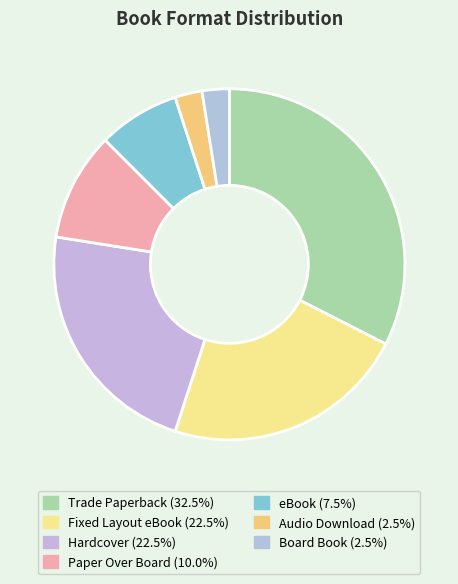

Is there a majority slice in this chart?

No